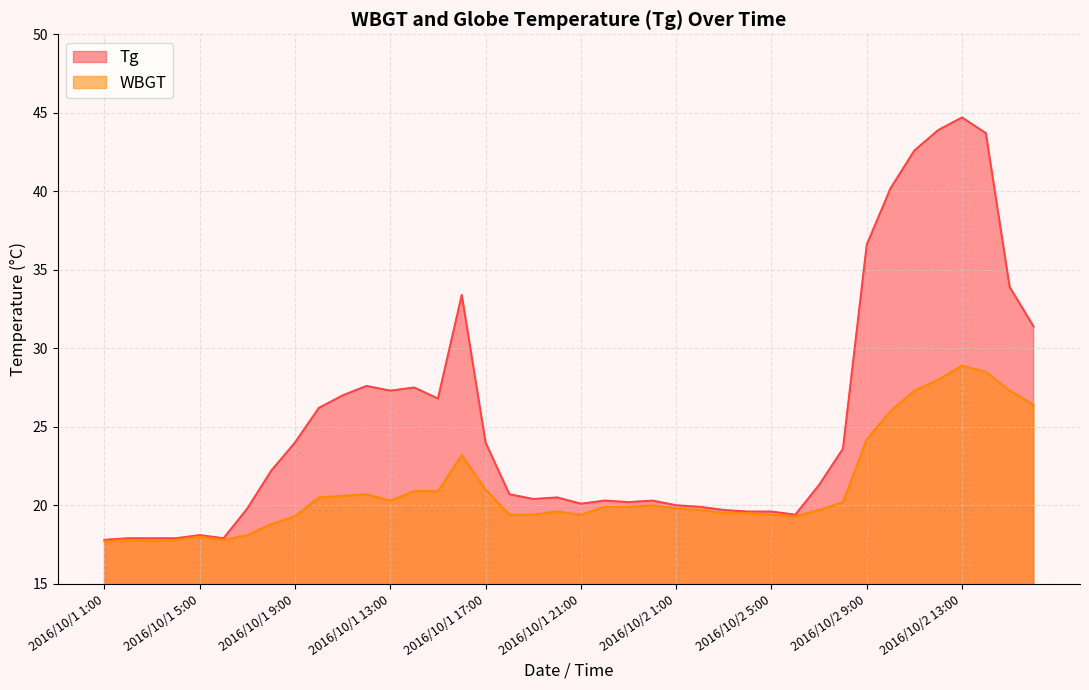

Where is the first local minimum for WBGT?

2016/10/1 3:00